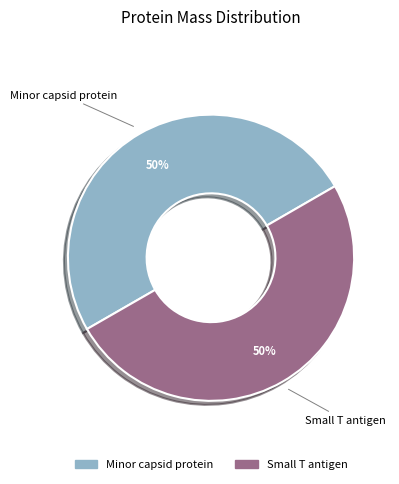

Combined, do Small T antigen and Minor capsid protein account for over 50%?

Yes